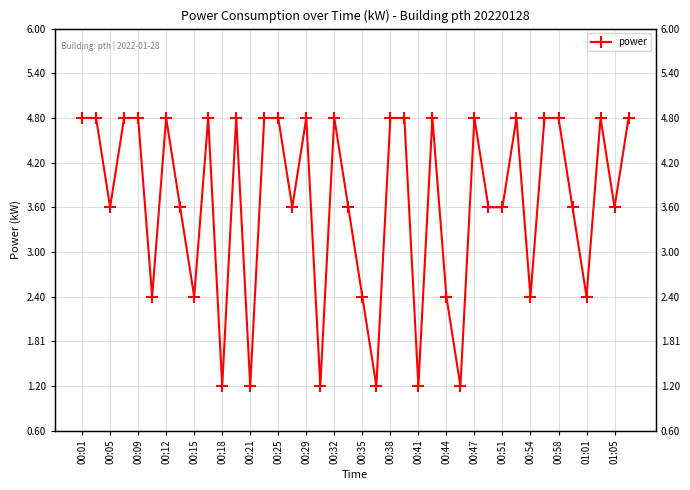

Reading left to right, what are all the values shown in this chart?

4.8	4.8	3.6	4.8	4.8	2.4	4.8	3.6	2.4	4.8	1.2	4.8	1.2	4.8	4.8	3.6	4.8	1.2	4.8	3.6	2.4	1.2	4.8	4.8	1.2	4.8	2.4	1.2	4.8	3.6	3.6	4.8	2.4	4.8	4.8	3.6	2.4	4.8	3.6	4.8